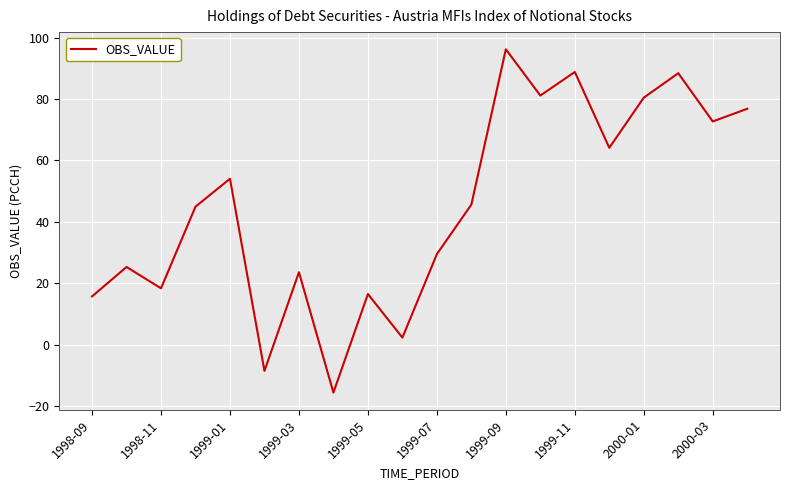

What is the average value?

45.0